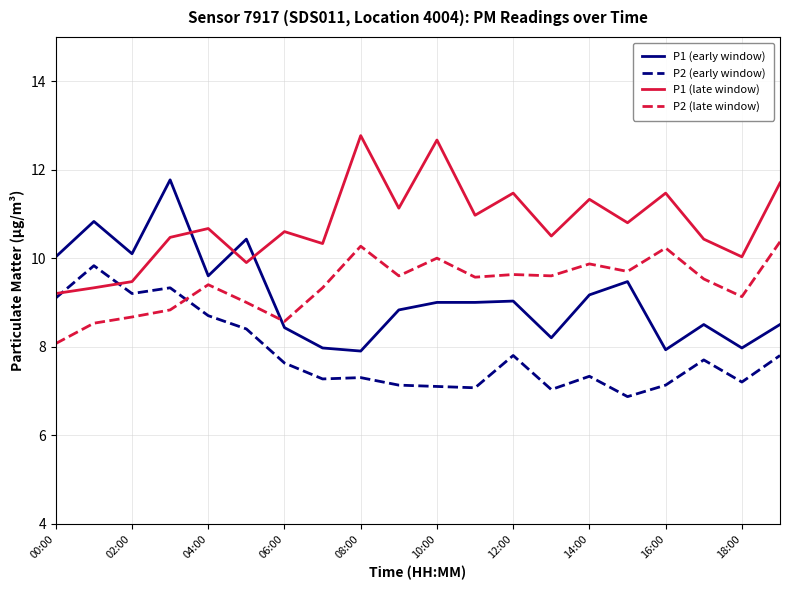

Which series has the largest total across all categories?

P1 (late window)